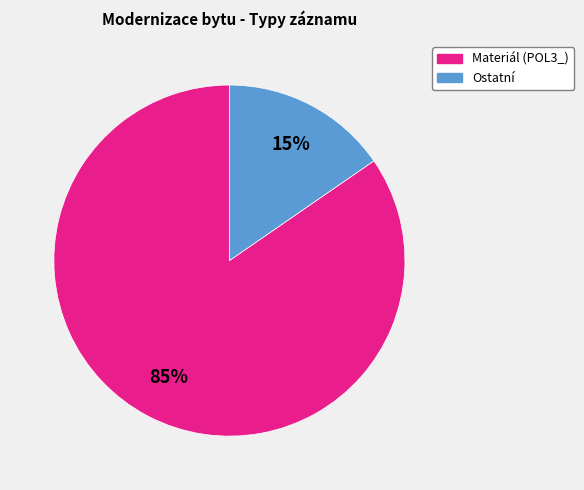

Is there any slice that represents more than half of the pie?

Yes